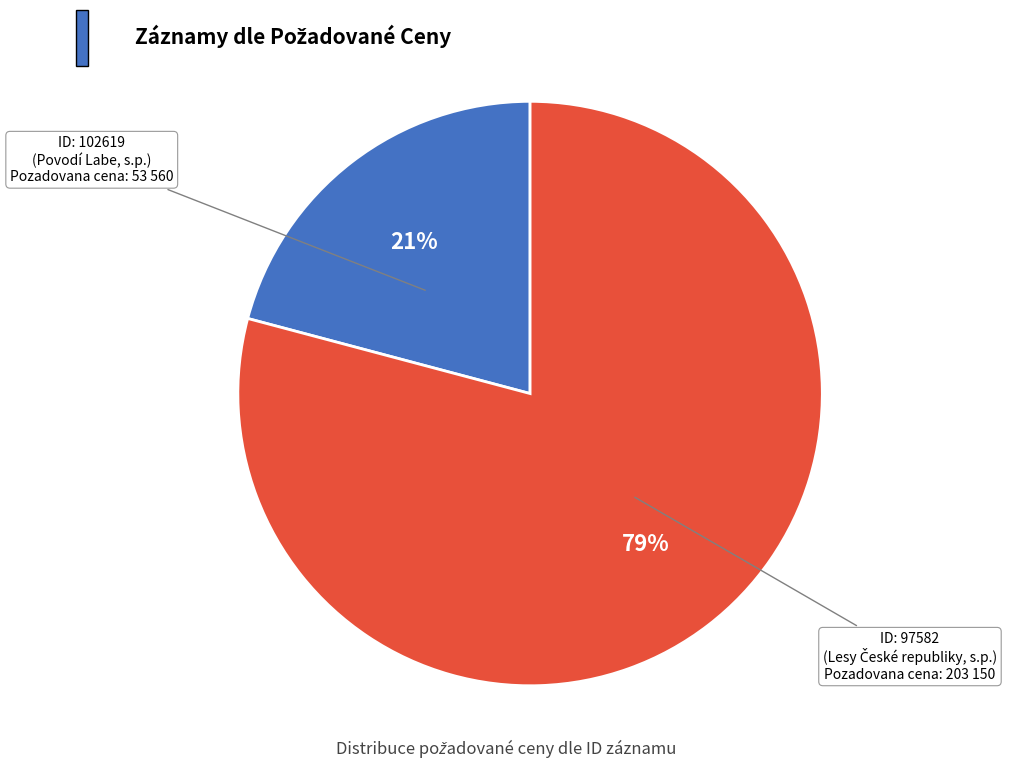

Is there any slice that represents more than half of the pie?

Yes